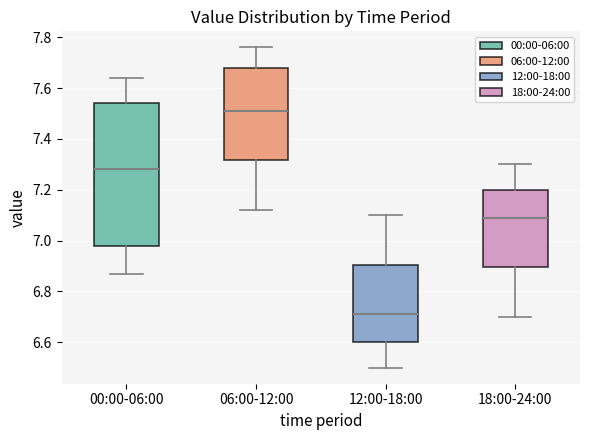

Where does the upper whisker of the box for 12:00-18:00 end on the y-axis? The values are not printed on the chart, so give them approximately, as read against the axis.

7.10